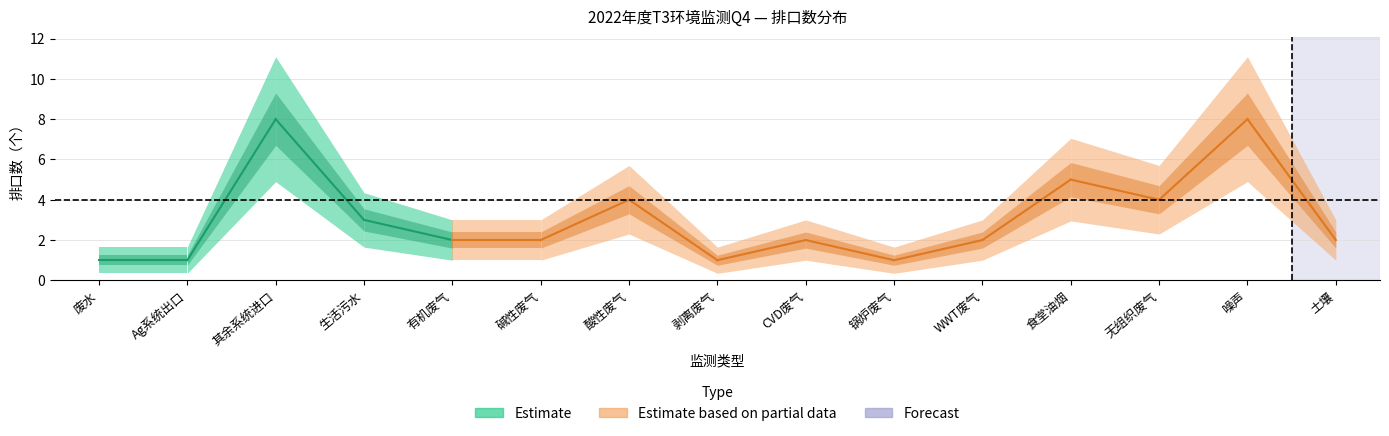

Between 食堂油烟 and 无组织废气, which series saw the biggest shift?

排口数（个）